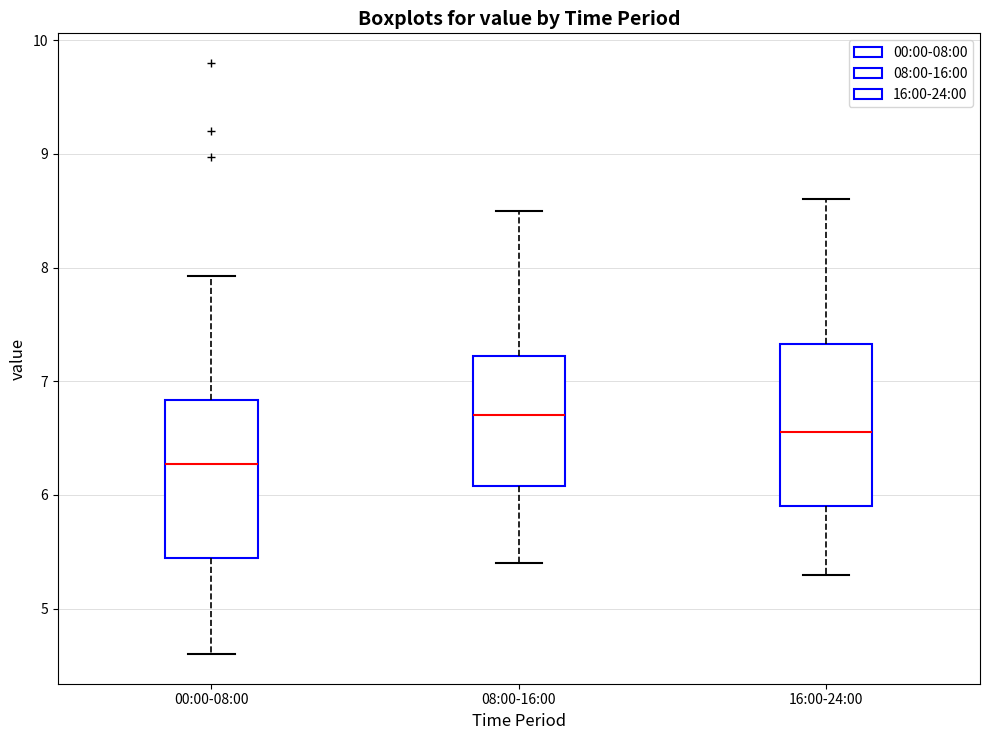

Reading left to right, transcribe this box plot: for each box, give where its median line is, the range the box spans, and where its two whiskers end, as read against the y-axis. The values are not printed on the chart, so give them approximately, as read against the axis.

00:00-08:00: median 6.3, box 5.5 to 6.8, whiskers 4.6 to 7.9
08:00-16:00: median 6.7, box 6.1 to 7.2, whiskers 5.4 to 8.5
16:00-24:00: median 6.6, box 5.9 to 7.3, whiskers 5.3 to 8.6